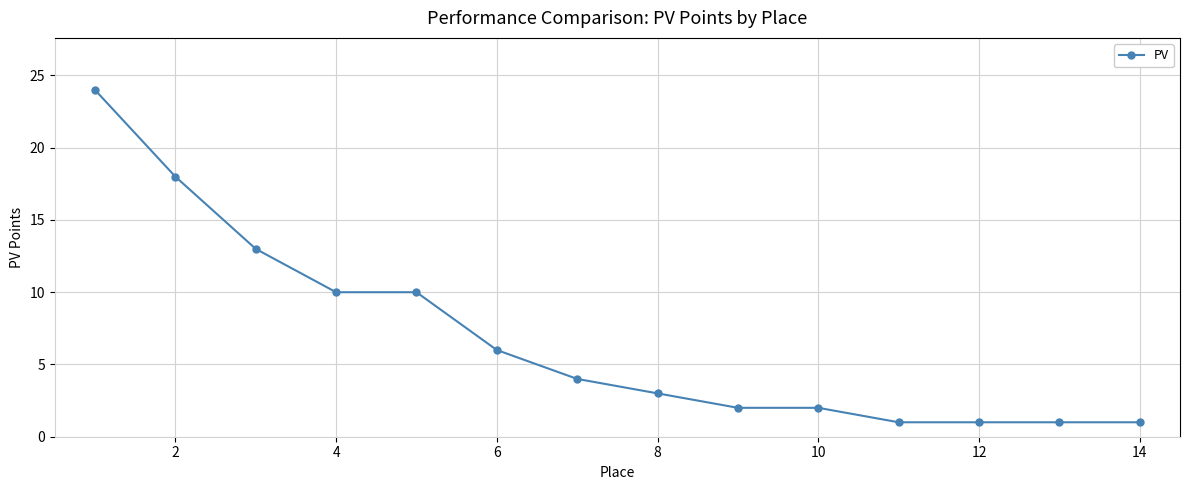

Is this an area chart (filled region under the line)?

No